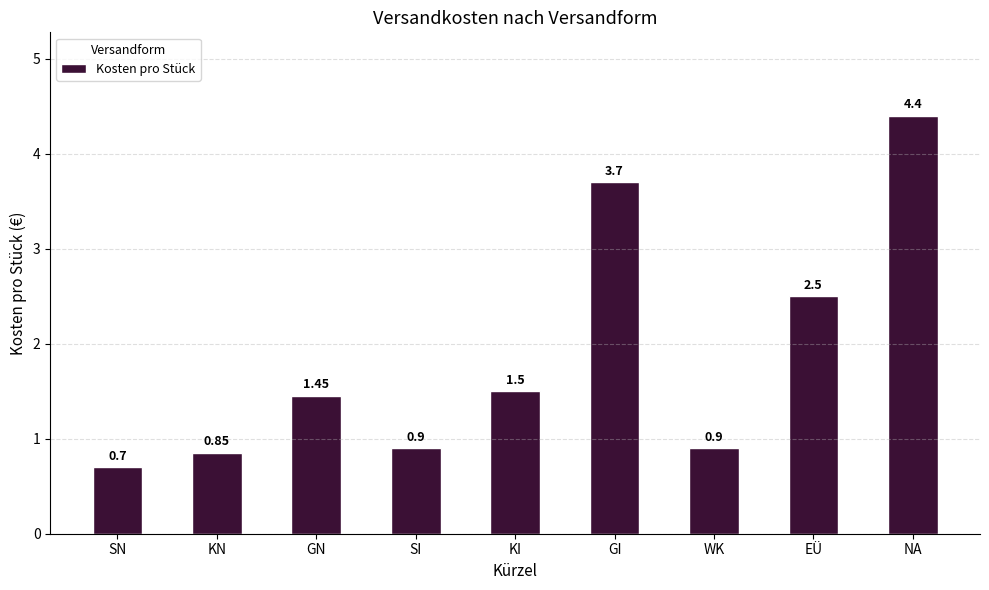

The value at GN is 0.8. True or false?

False